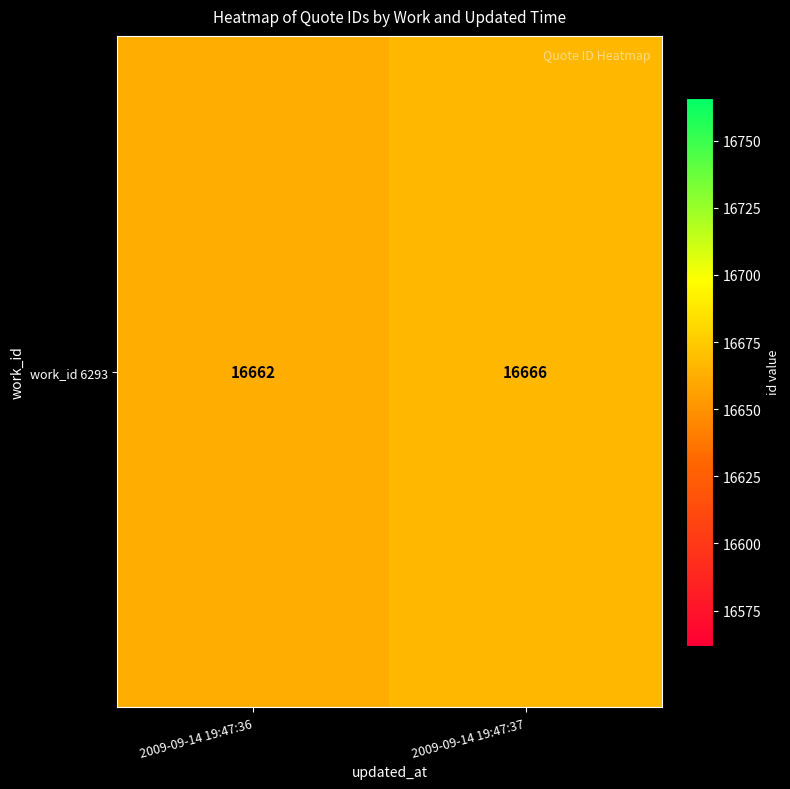

Is it true that the value at 2009-09-14 19:47:37 is 28151?

False